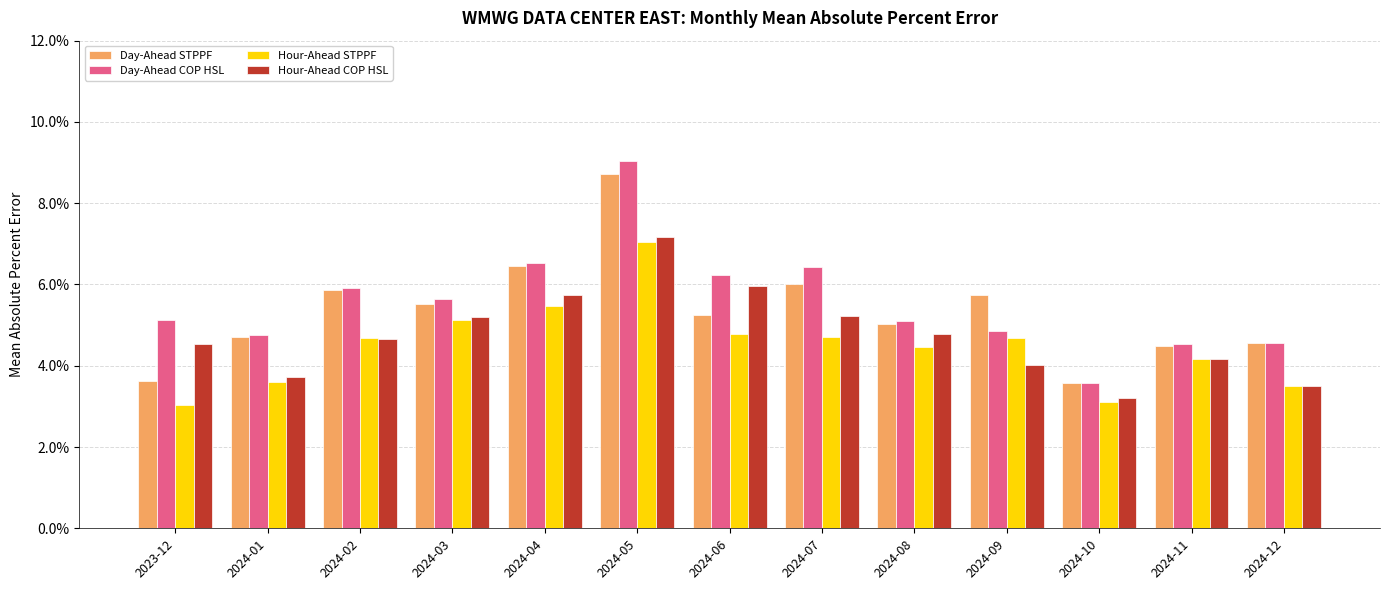

At how many categories does at least one series exceed 5?

9